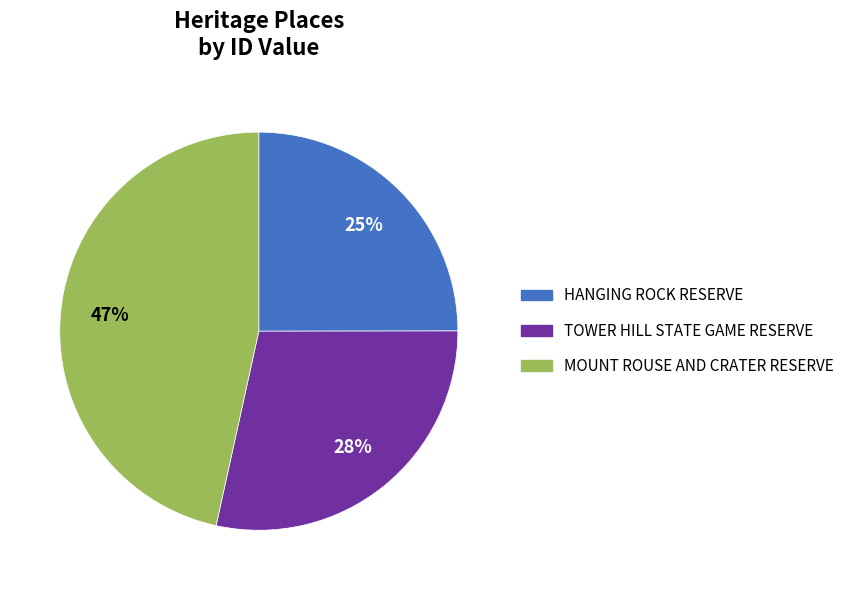

To the nearest percent, what is the difference between the largest and smallest slice percentages?

22%